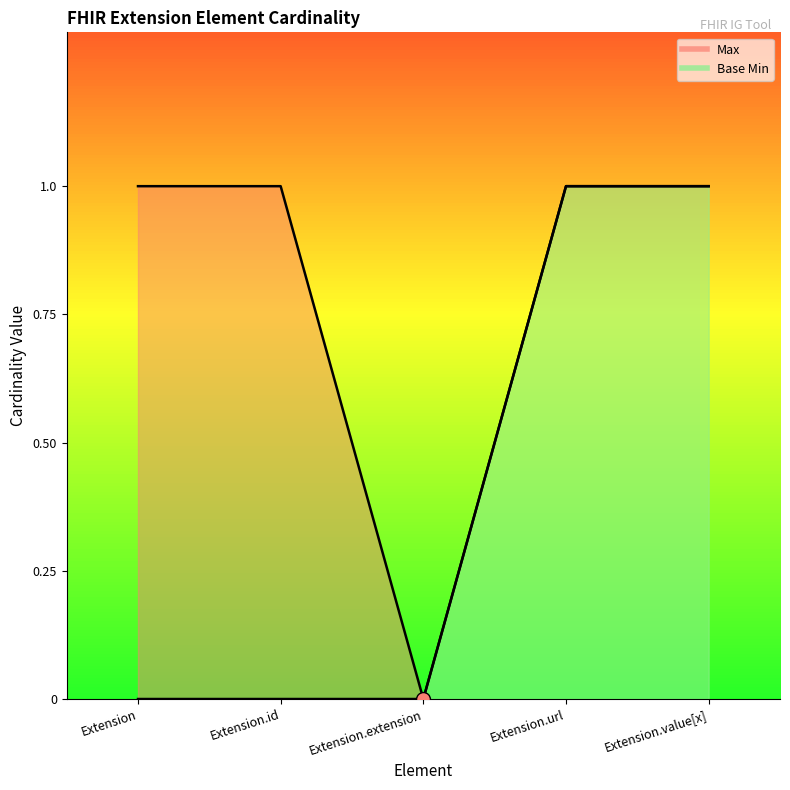

Reading left to right, list all the values displayed in this chart.

Max: 1	1	0	1	1
Base Min: 0	0	0	1	1